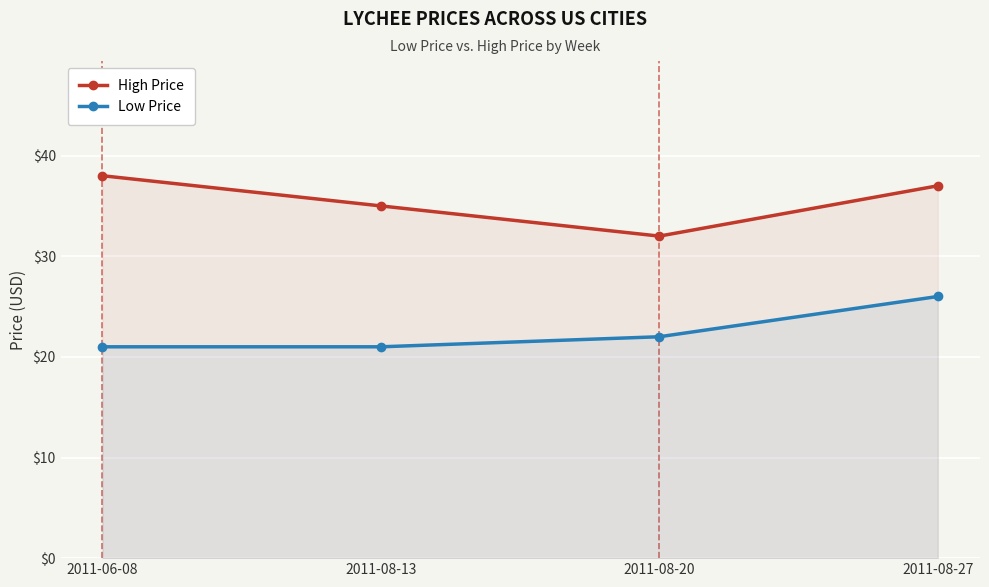

The High Price series shows 60 at 2011-06-08. True or false?

False